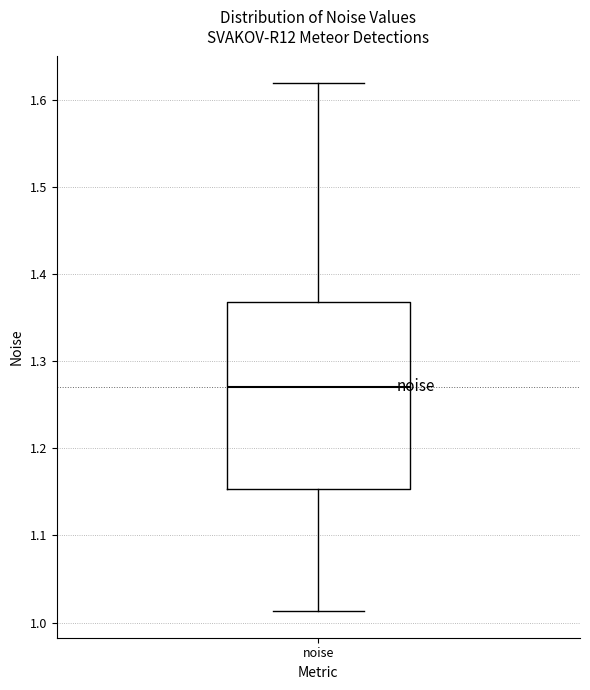

Transcribe this box plot: give where the median line is, the range the box spans, and where the two whiskers end, as read against the y-axis. The values are not printed on the chart, so give them approximately, as read against the axis.

median 1.27, box 1.15 to 1.37, whiskers 1.01 to 1.62